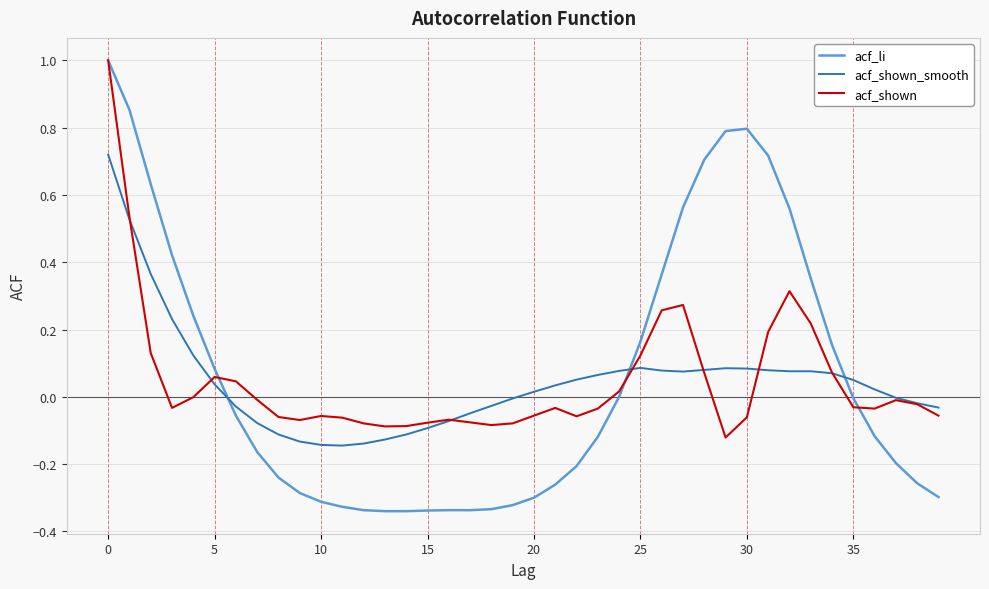

Which series ends up on top after the final intersection of acf_shown and acf_li?

acf_shown